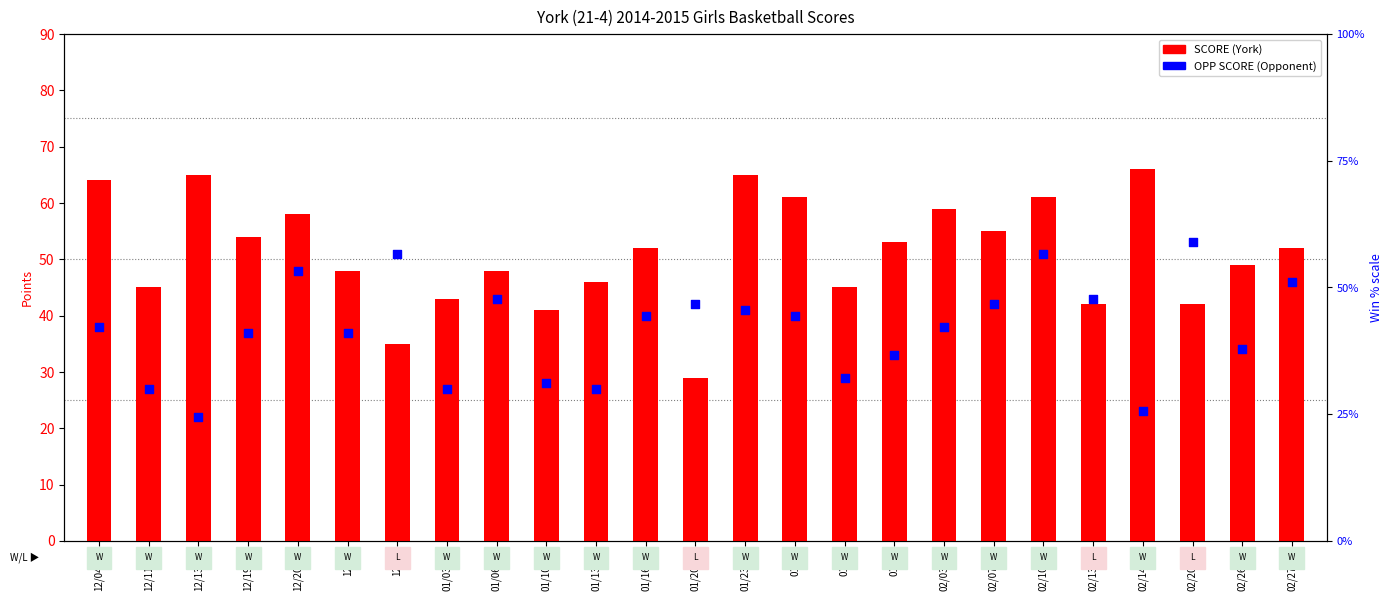

Which series has the largest total across all categories?

SCORE